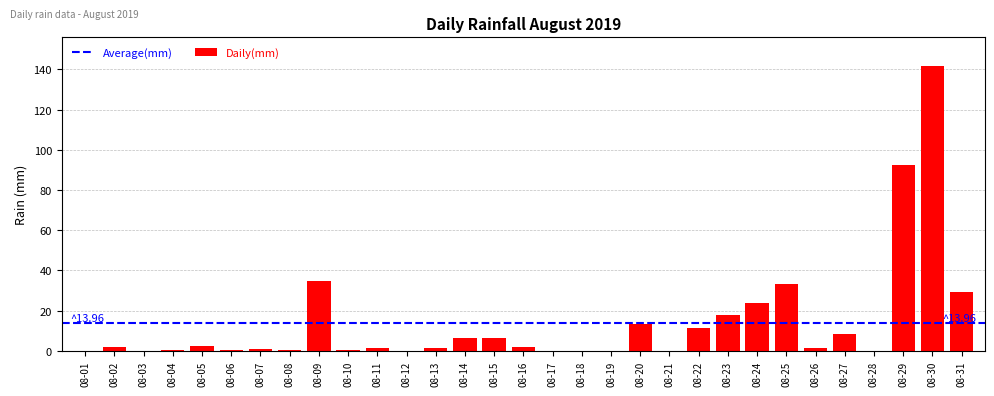

What is the sum of all values?

432.8